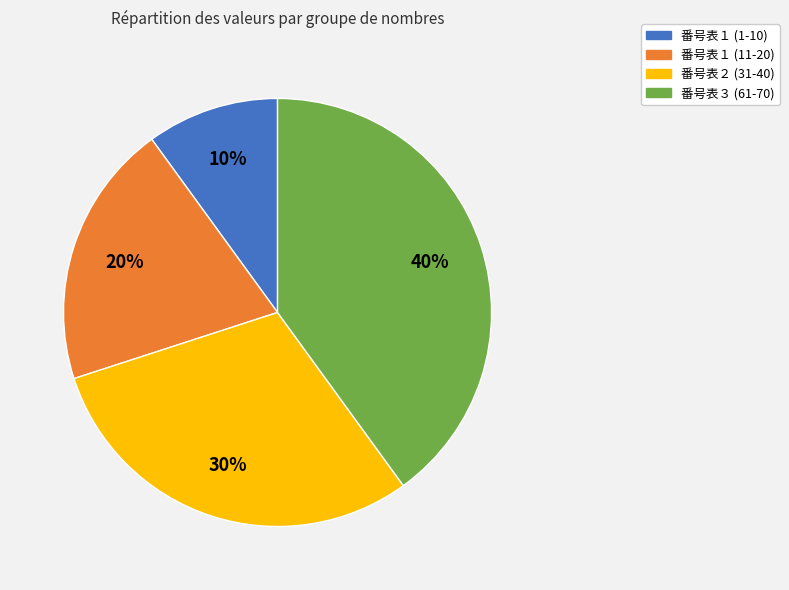

To the nearest percent, what portion does 番号表３ (61-70) represent?

40%